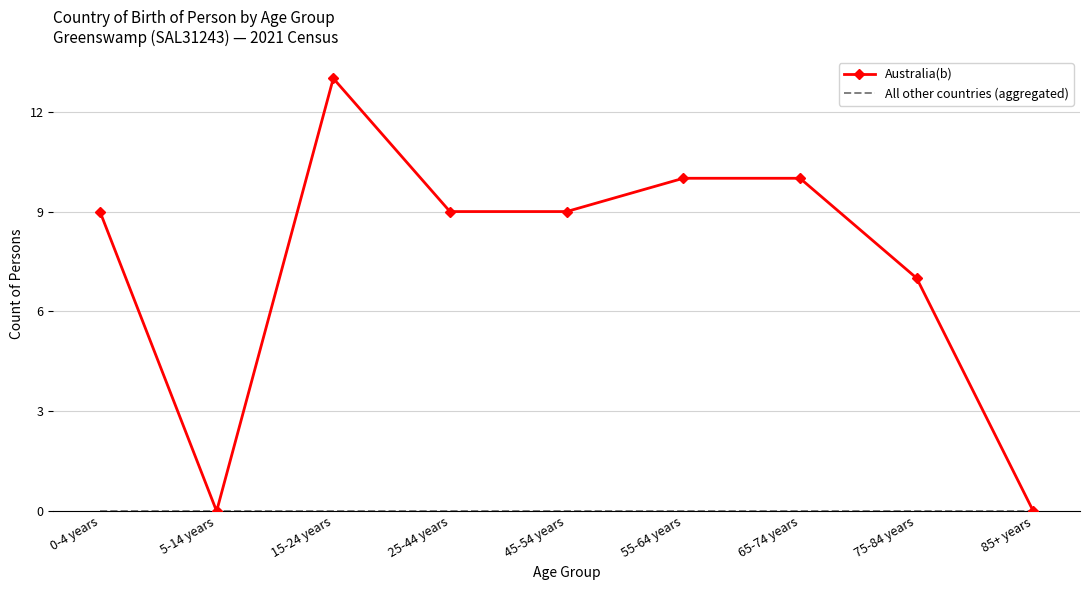

What is the greatest value displayed?

13